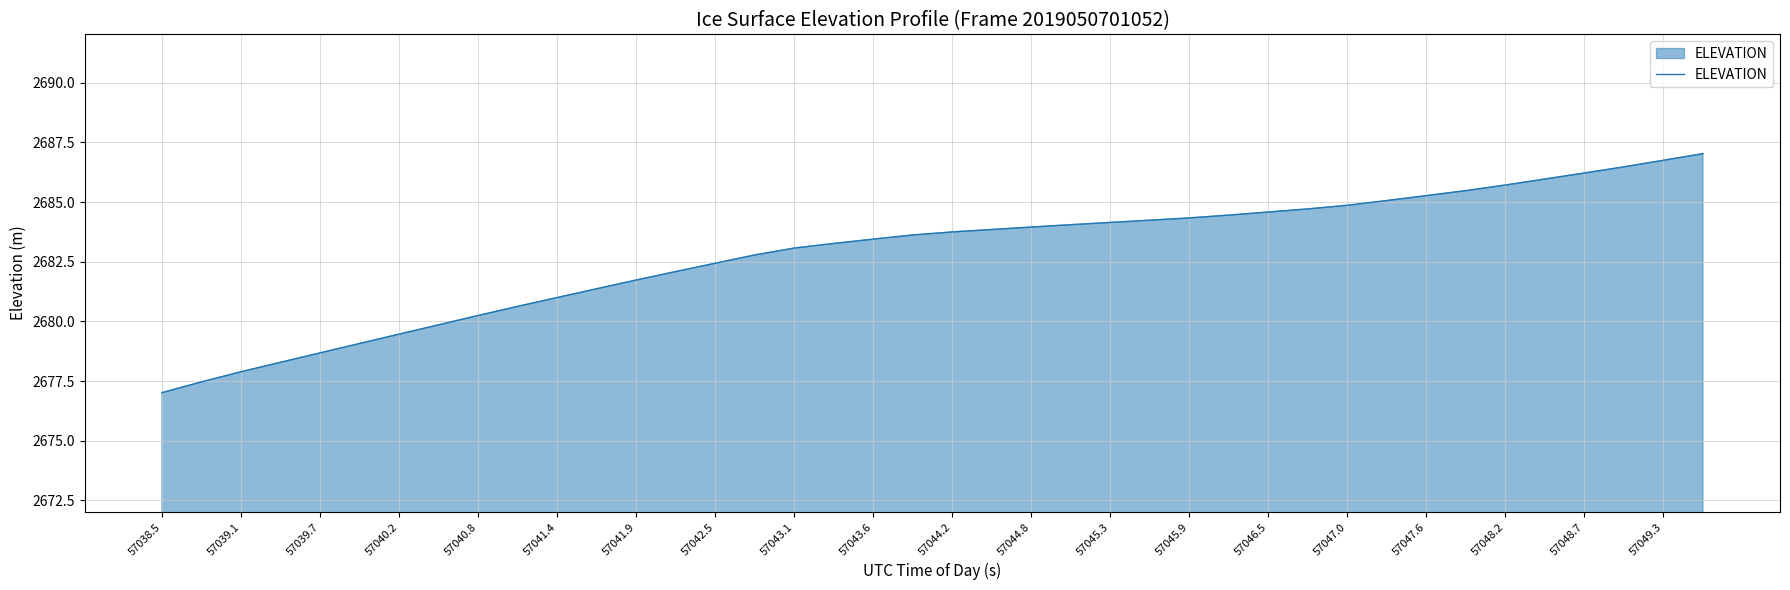

What is the smallest value displayed?

2677.0